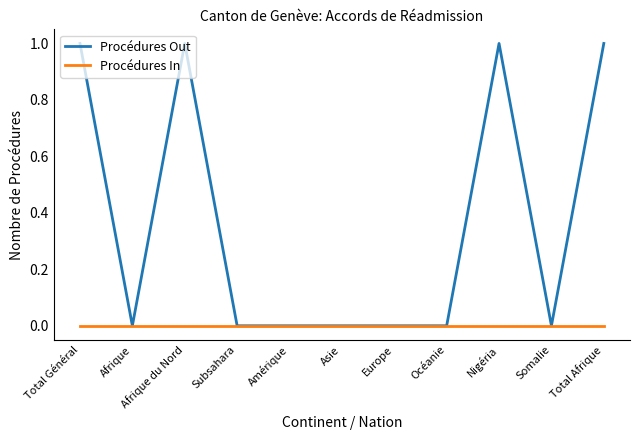

Reading left to right, list all the values displayed in this chart.

Procédures Out: 1	0	1	0	0	0	0	0	1	0	1
Procédures In: 0	0	0	0	0	0	0	0	0	0	0